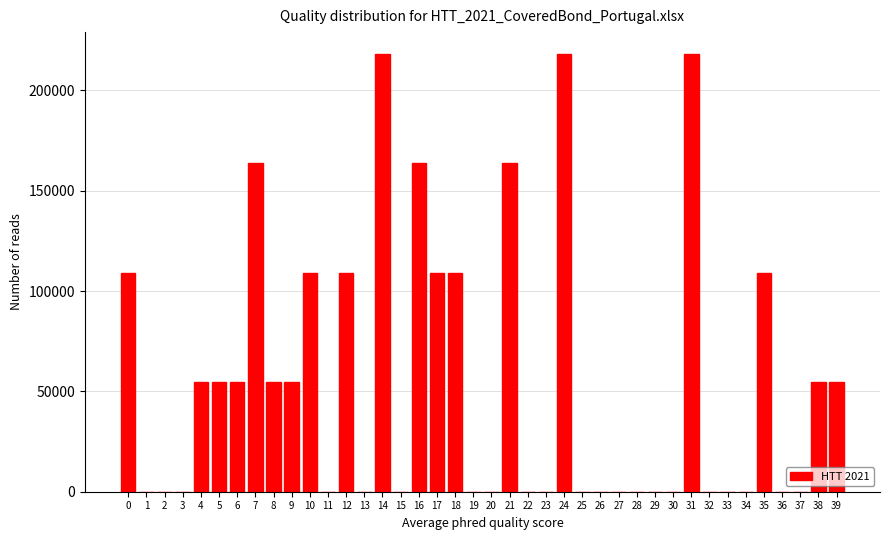

What is the sum of all values?

2181163